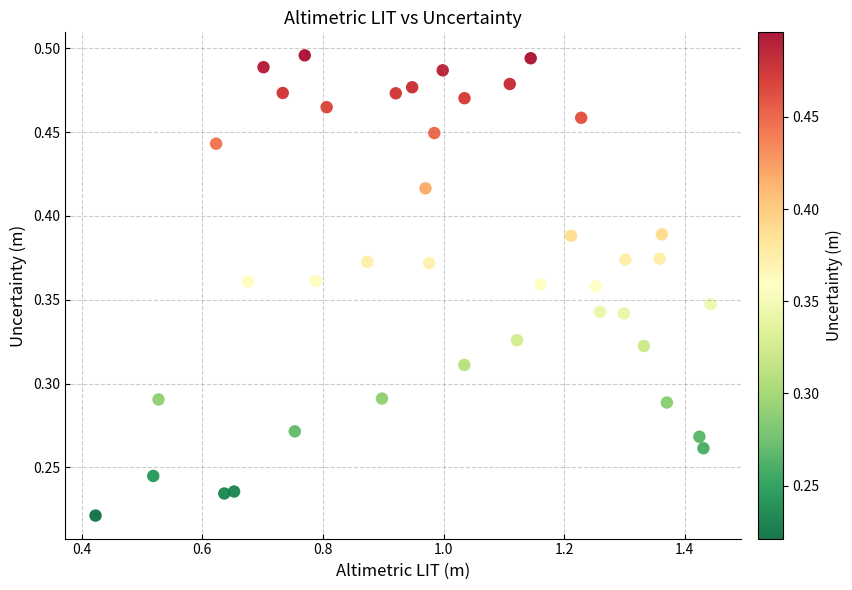

What is the range of X values (max minus min)?

1.0